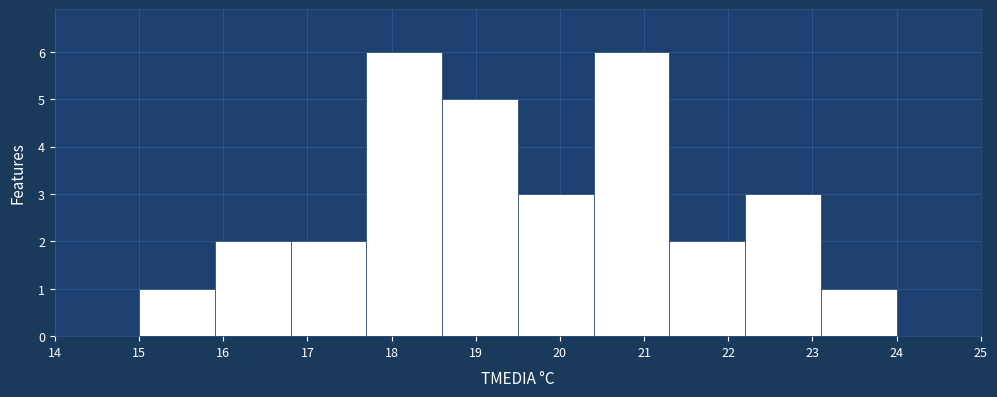

What is the height of the bar covering 16.8 to 17.7 on the x-axis? The values are not printed on the chart, so give them approximately, as read against the axis.

2